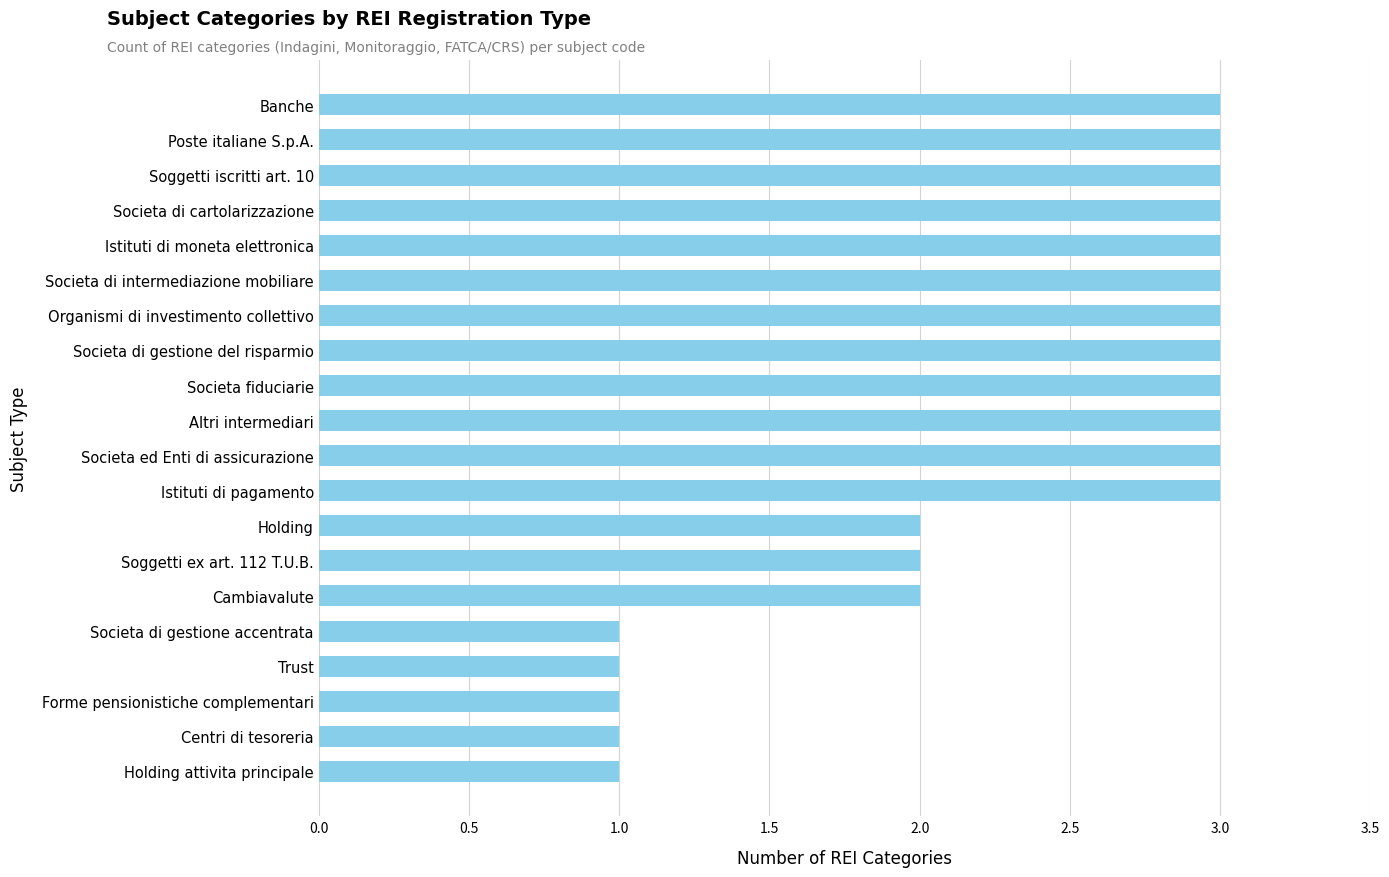

How many bars are there in total?

20